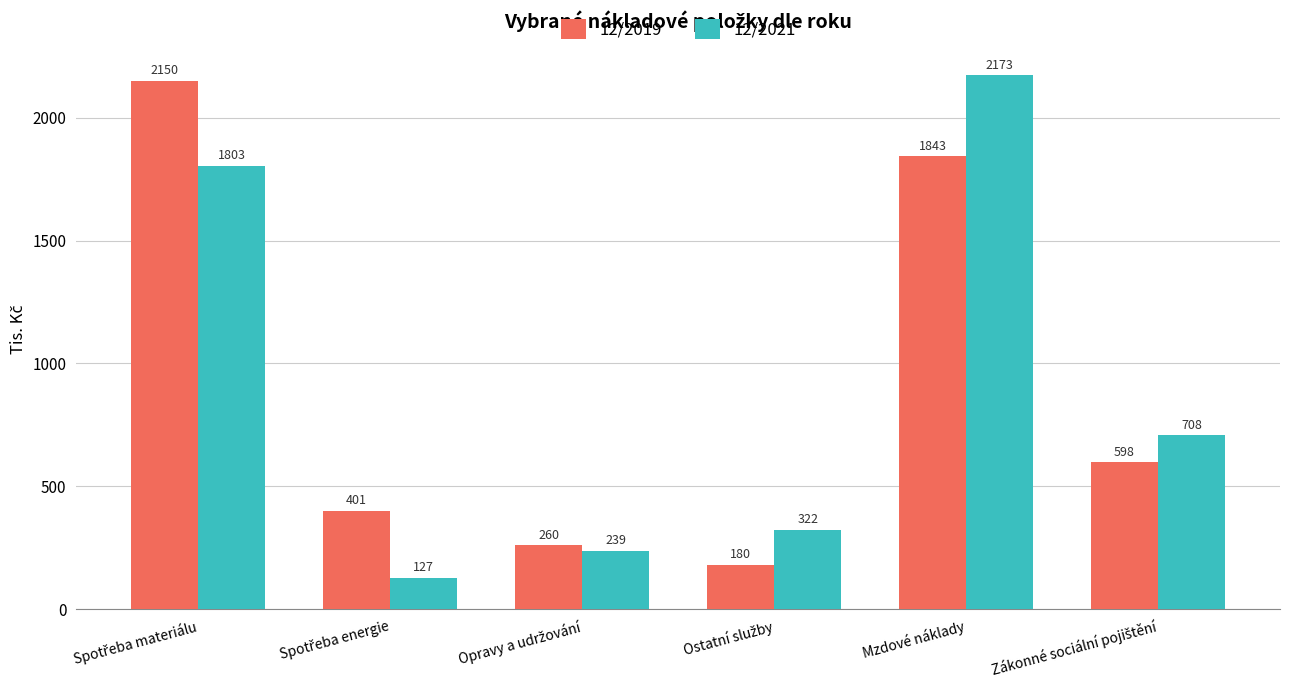

Are the bars horizontal?

No